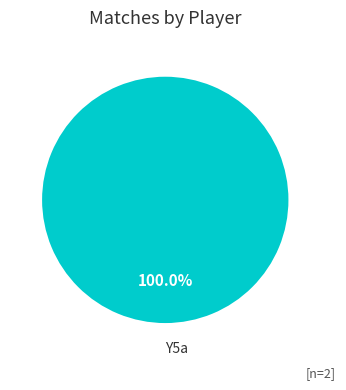

Rank the categories by value from highest to lowest.

Y5a